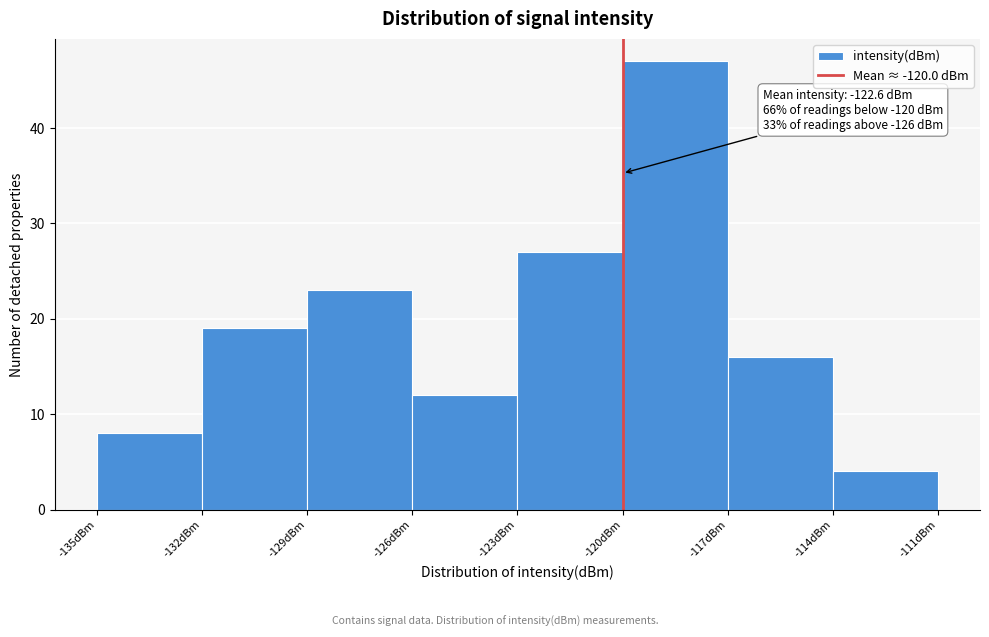

Which range on the x-axis has the tallest bar?

-120 to -117